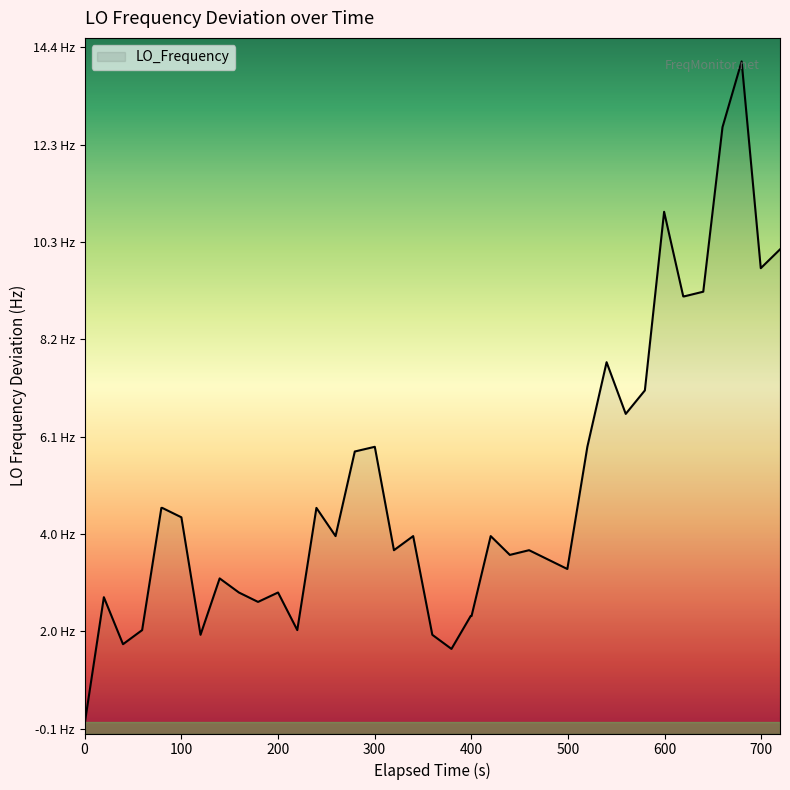

What is the difference between the maximum and minimum values?

14.1